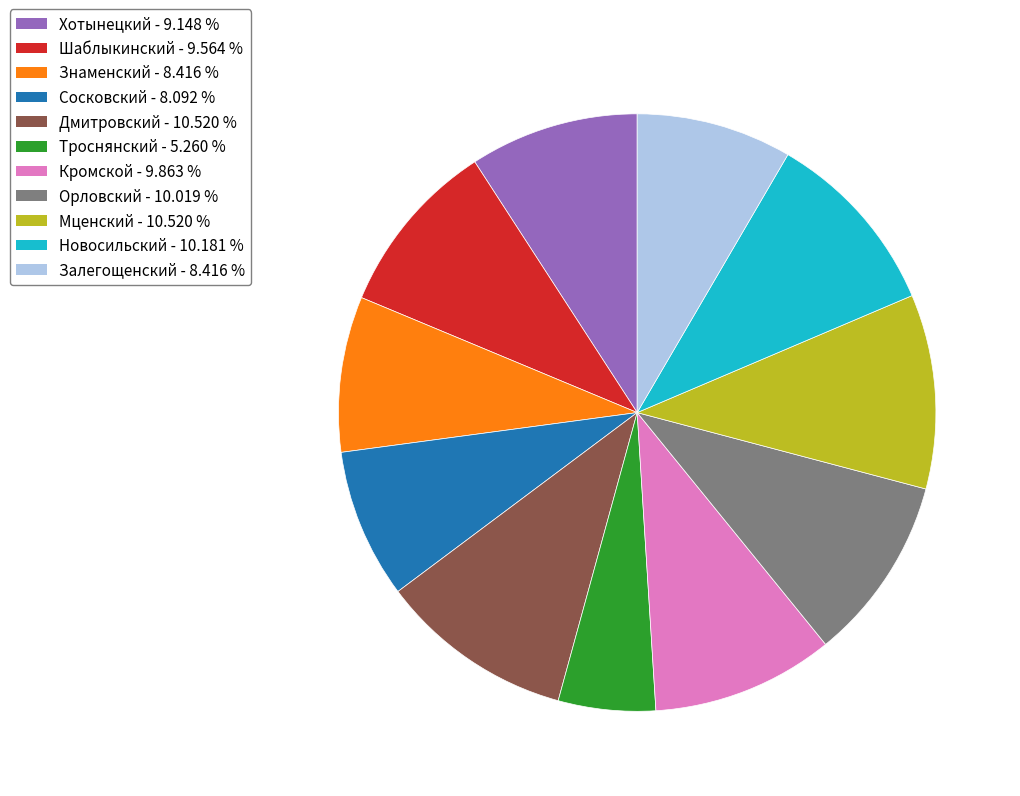

Which slice is the smallest?

Троснянский